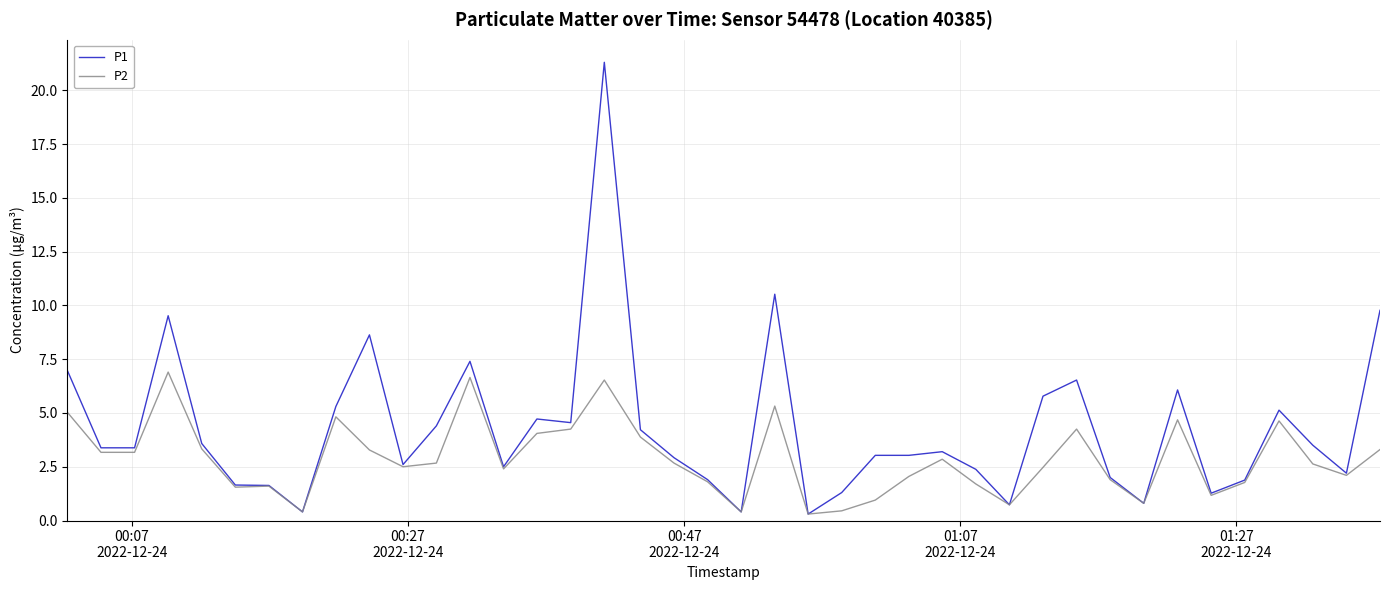

How many categories are shown in the chart?

40